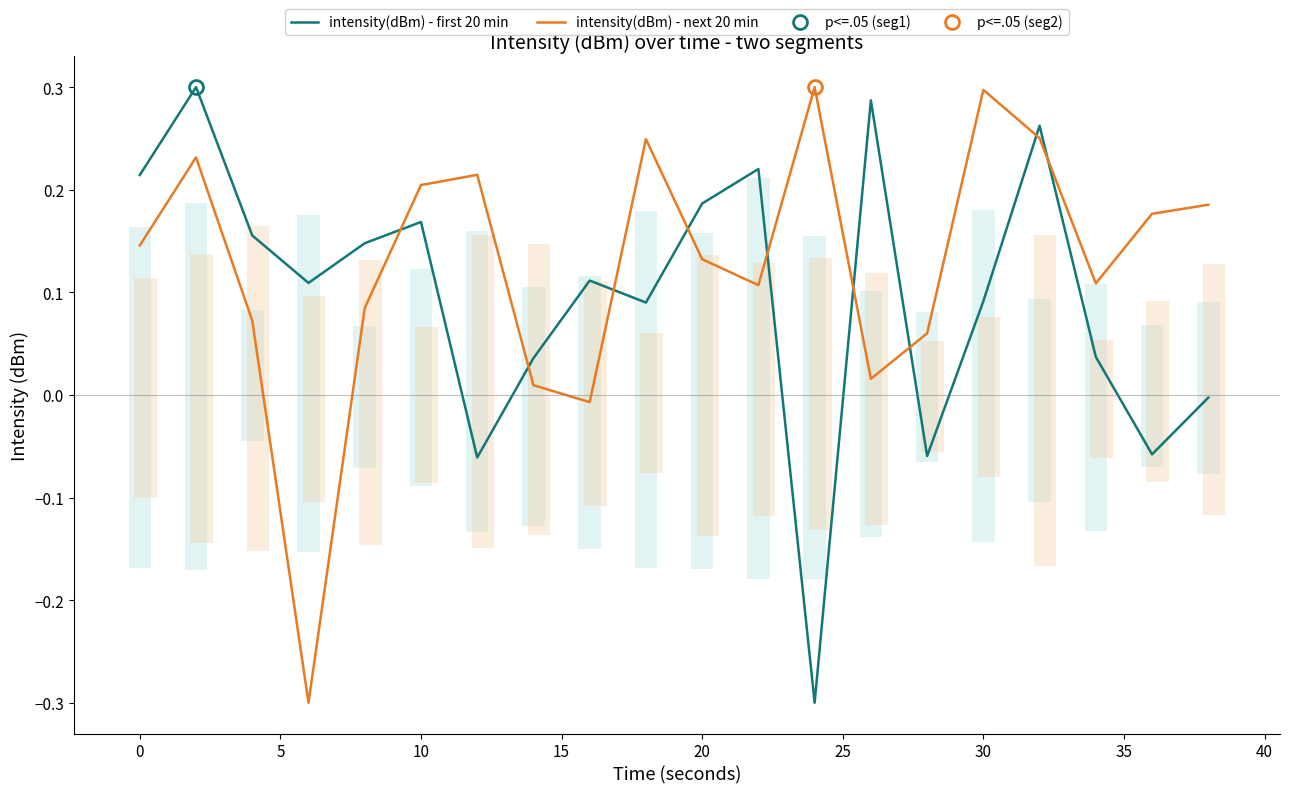

How many values in the intensity(dBm) - next 20 min series are below 0?

2